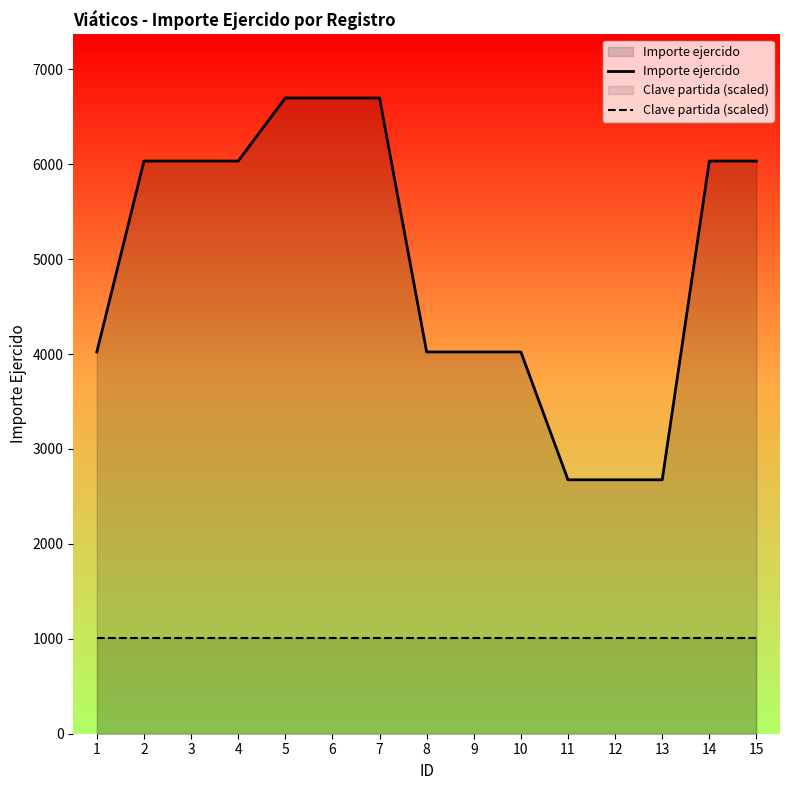

Count the number of categories in the chart.

15